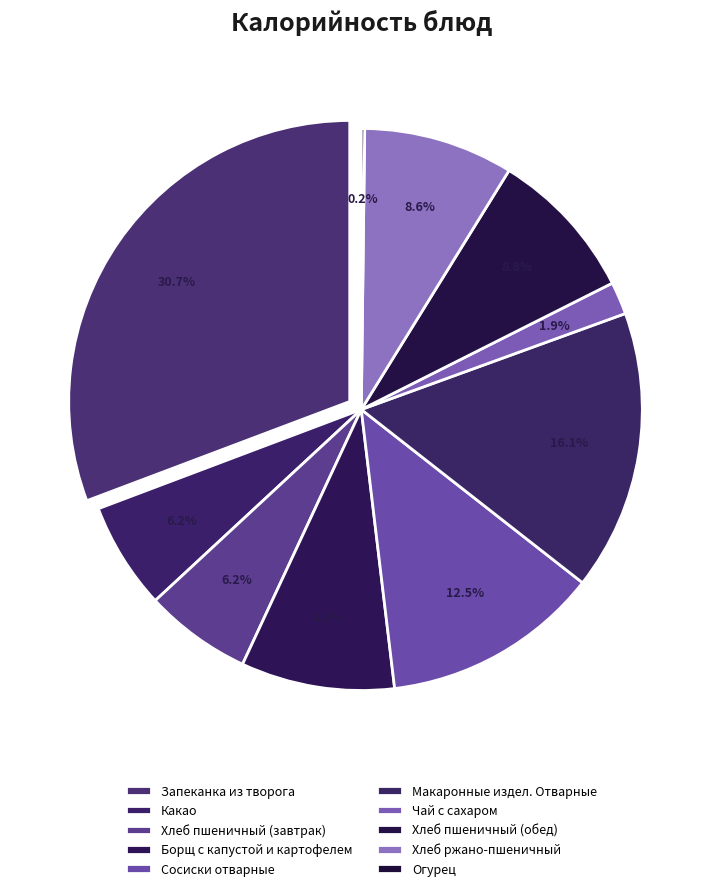

Rank the categories by value from lowest to highest.

Огурец, Чай с сахаром, Хлеб пшеничный (завтрак), Какао, Хлеб ржано-пшеничный, Хлеб пшеничный (обед), Борщ с капустой и картофелем, Сосиски отварные, Макаронные издел. Отварные, Запеканка из творога